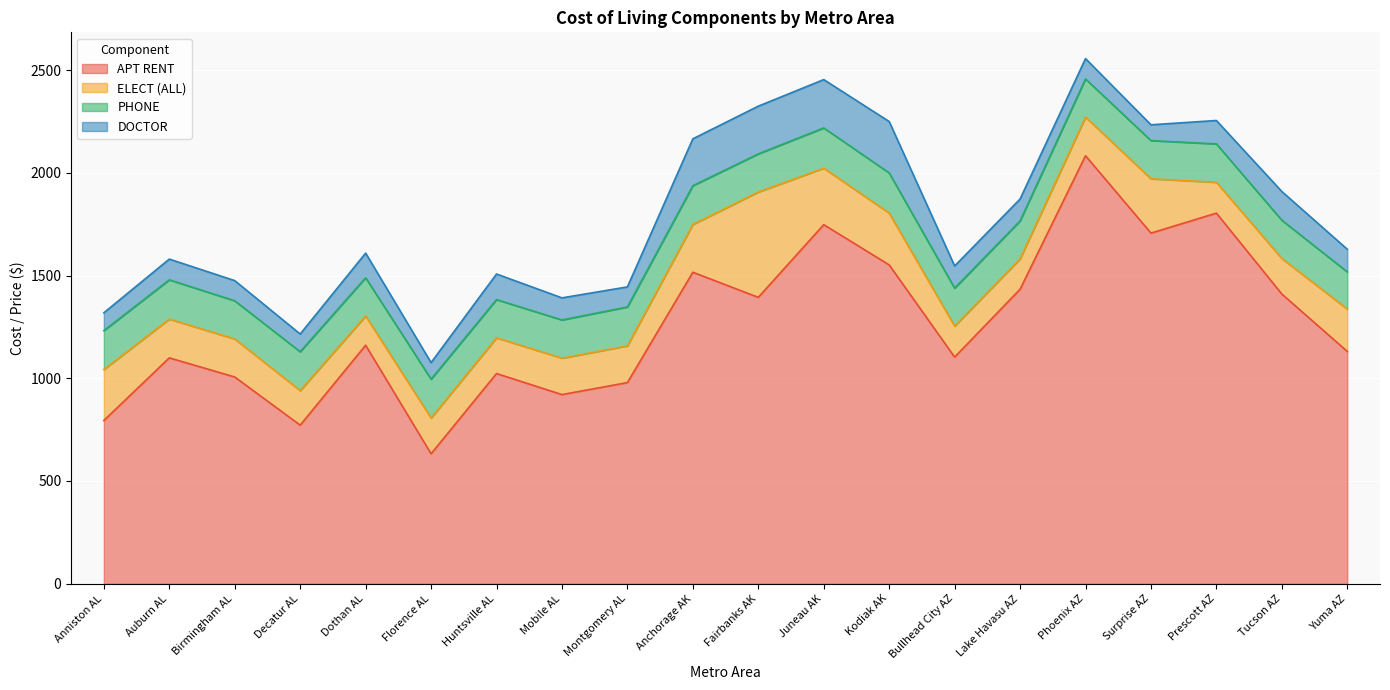

How many categories are shown in the chart?

20